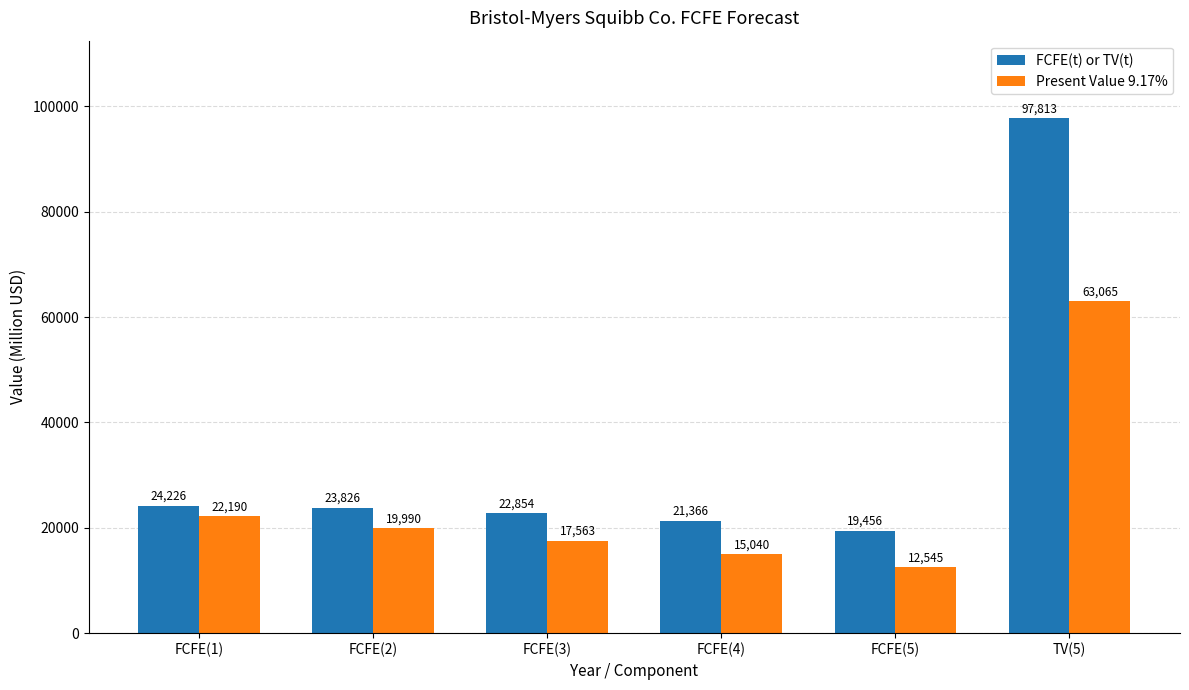

True or false: FCFE(t) or TV(t) has a value of 23826 at FCFE(2).

True